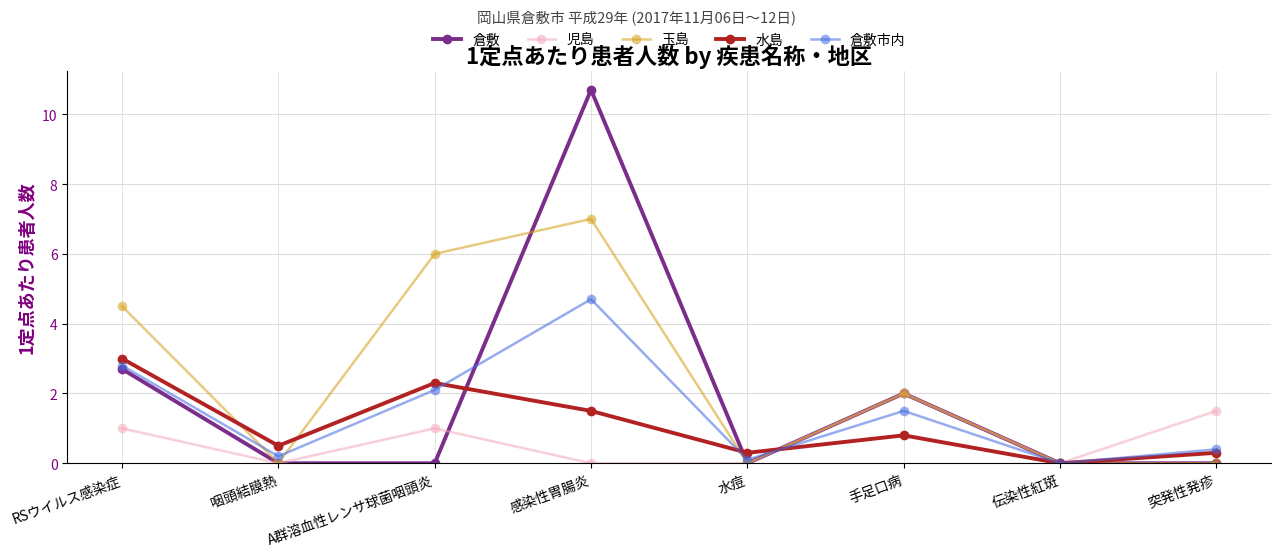

Reading left to right, what are all the values shown in this chart?

倉敷: 2.7	0.0	0.0	10.7	0.0	2.0	0.0	0.0
児島: 1.0	0.0	1.0	0.0	0.0	2.0	0.0	1.5
玉島: 4.5	0.0	6.0	7.0	0.0	2.0	0.0	0.0
水島: 3.0	0.5	2.3	1.5	0.3	0.8	0.0	0.3
倉敷市内: 2.8	0.2	2.1	4.7	0.1	1.5	0.0	0.4